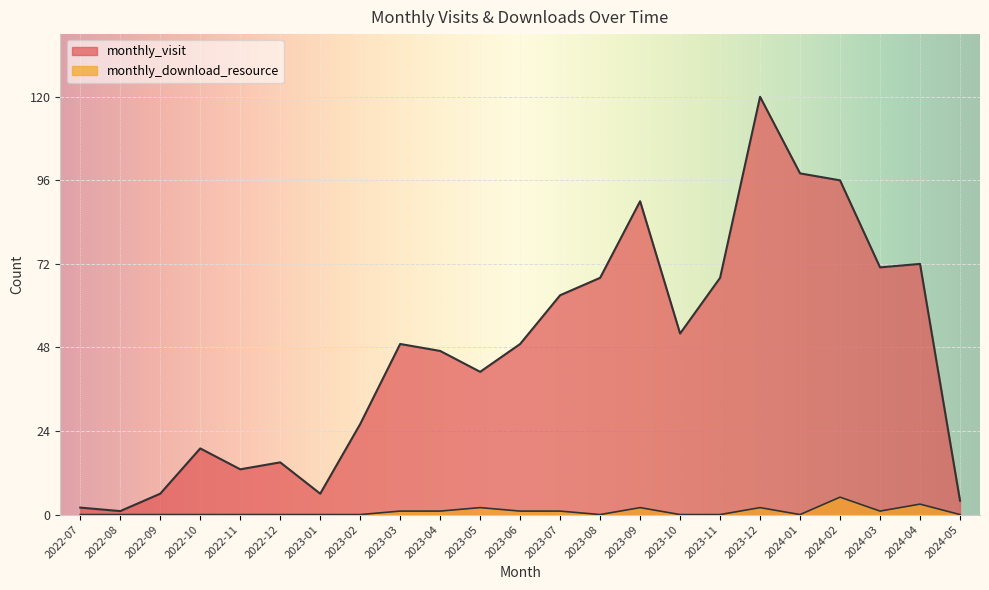

What is the value of the monthly_visit point at the 15th from the left?

90